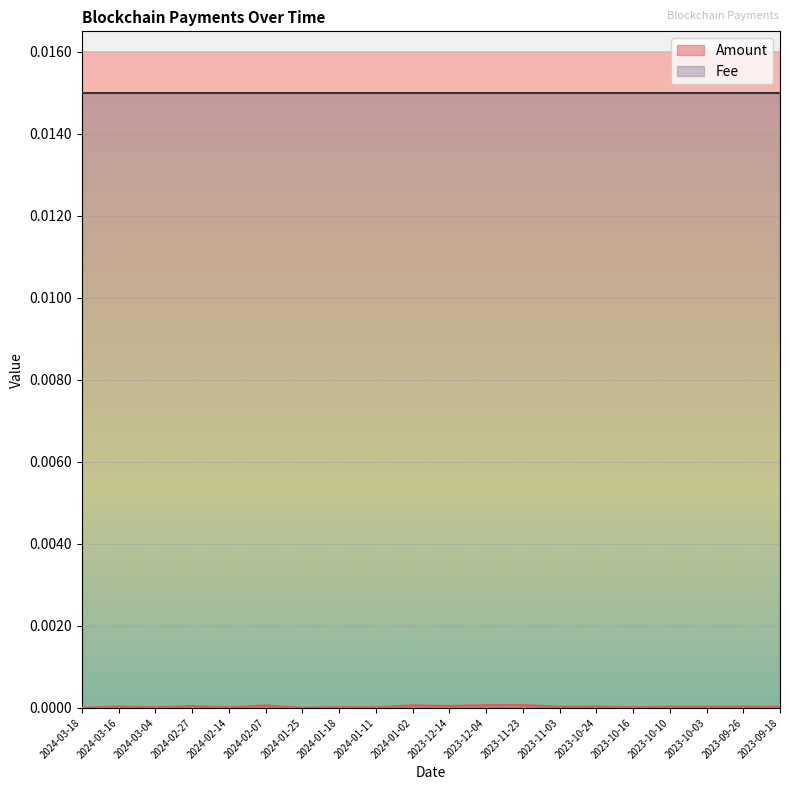

What position from the right is 2024-02-14?

16